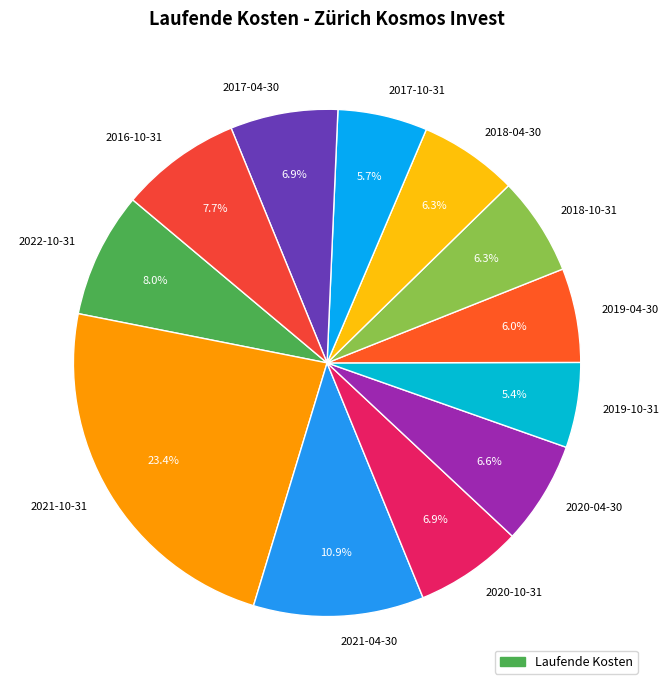

Does 2020-10-31 account for over 50% of the chart?

No